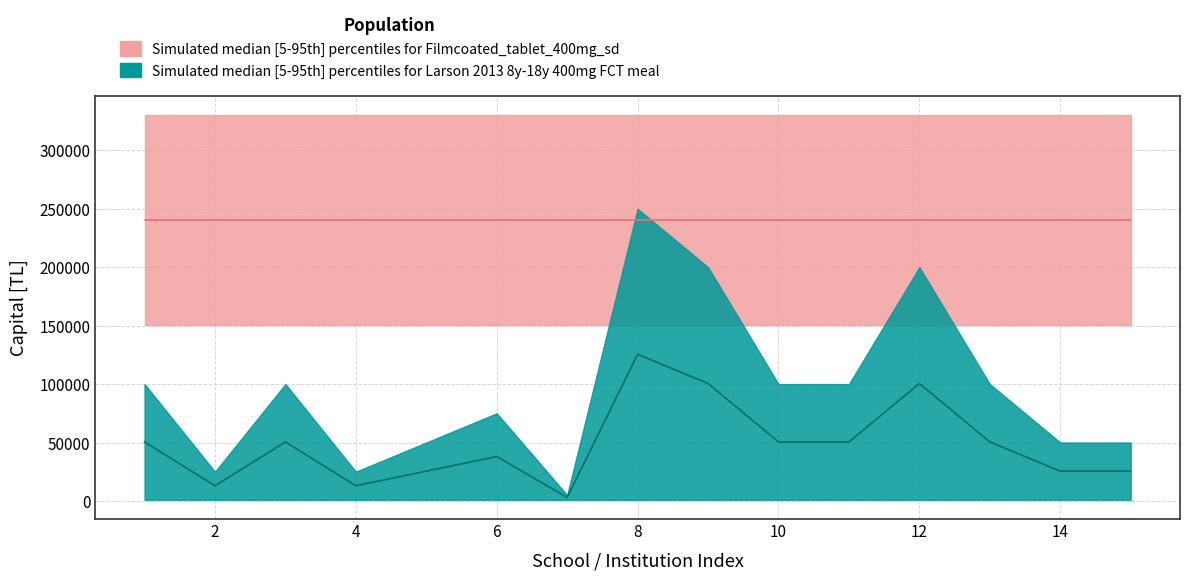

The value of Simulated median [5-95th] percentiles for Filmcoated_tablet_400mg_sd_upper at 2 is 492794.6. True or false?

False